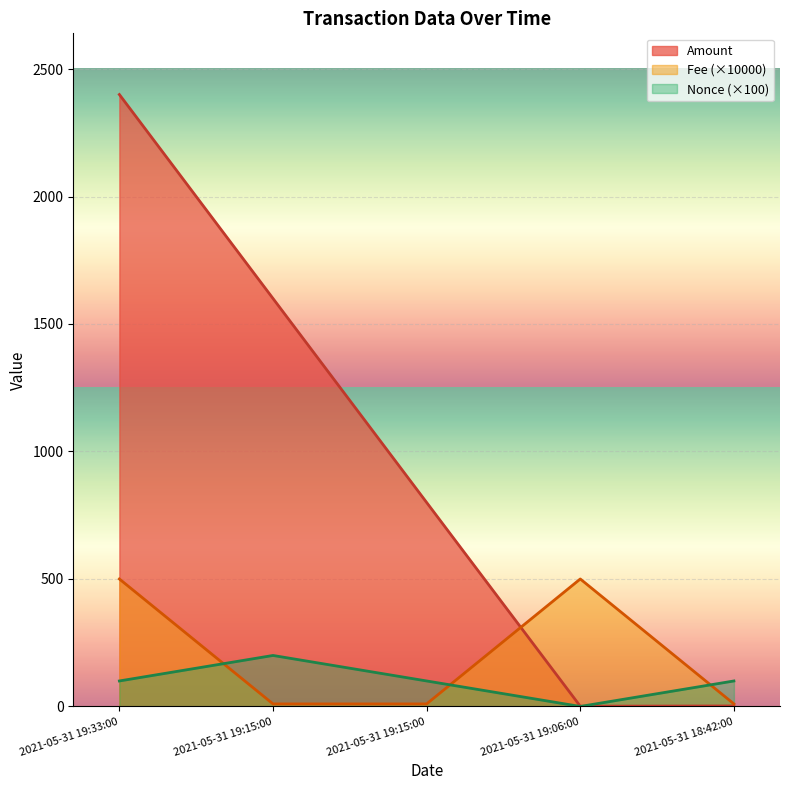

What is the sum of all Nonce (×100) values?

500.0